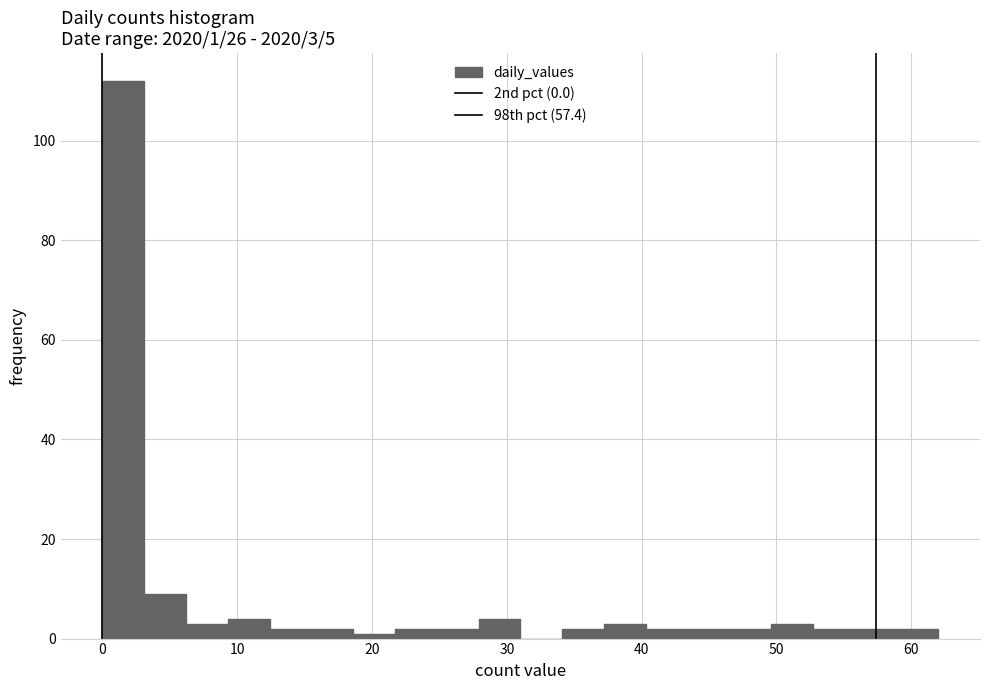

Read against the x-axis, roughly where is the centre of the tallest bar?

2